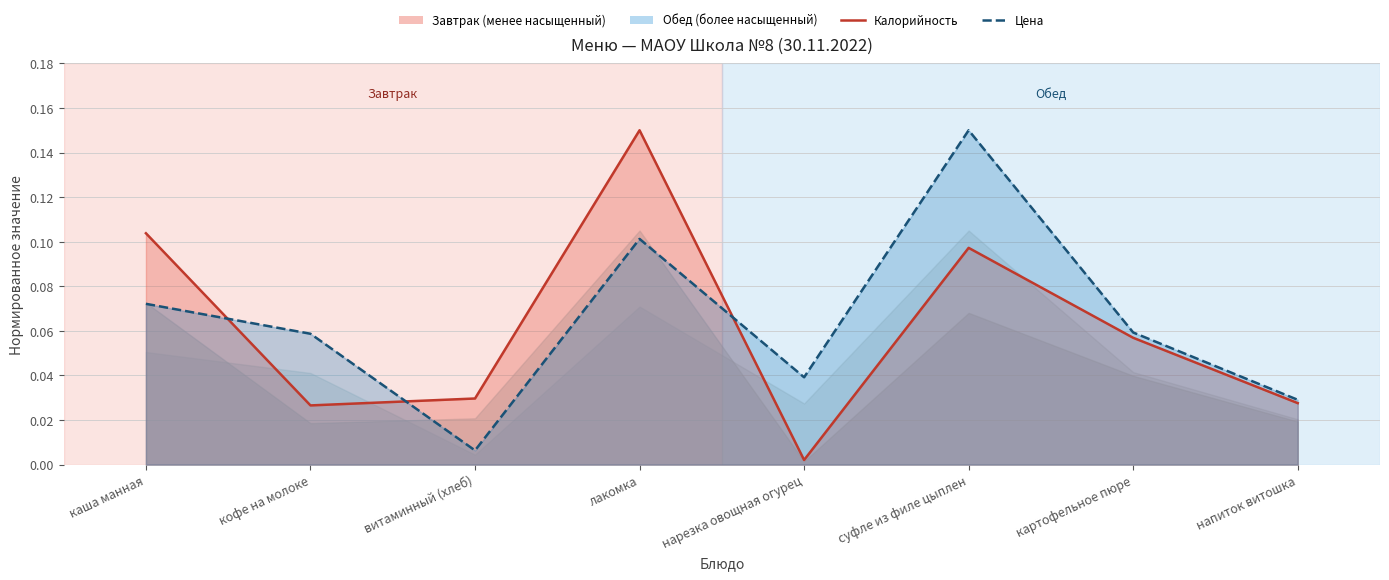

Which series has the largest range (max minus min)?

Калорийность